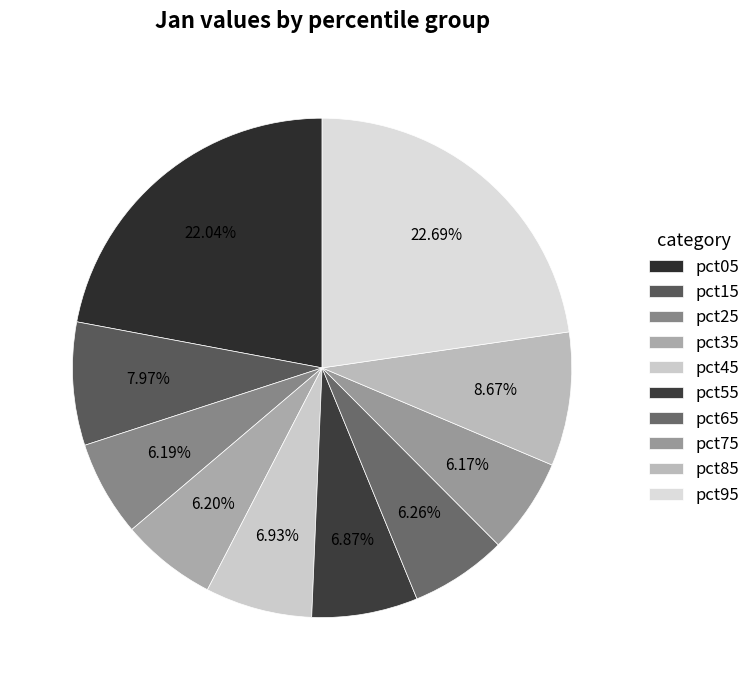

Count the number of slices in the pie.

10